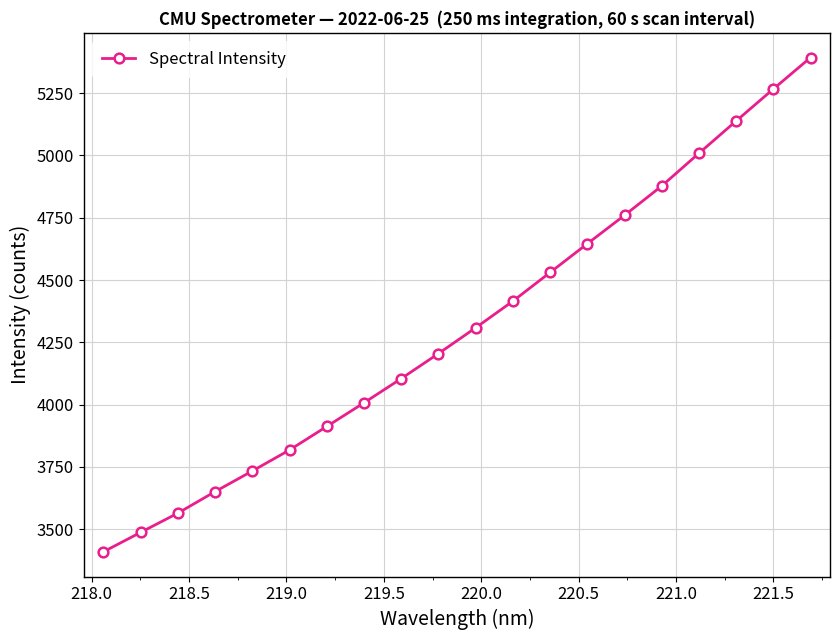

What is the maximum value shown in the chart?

5392.9